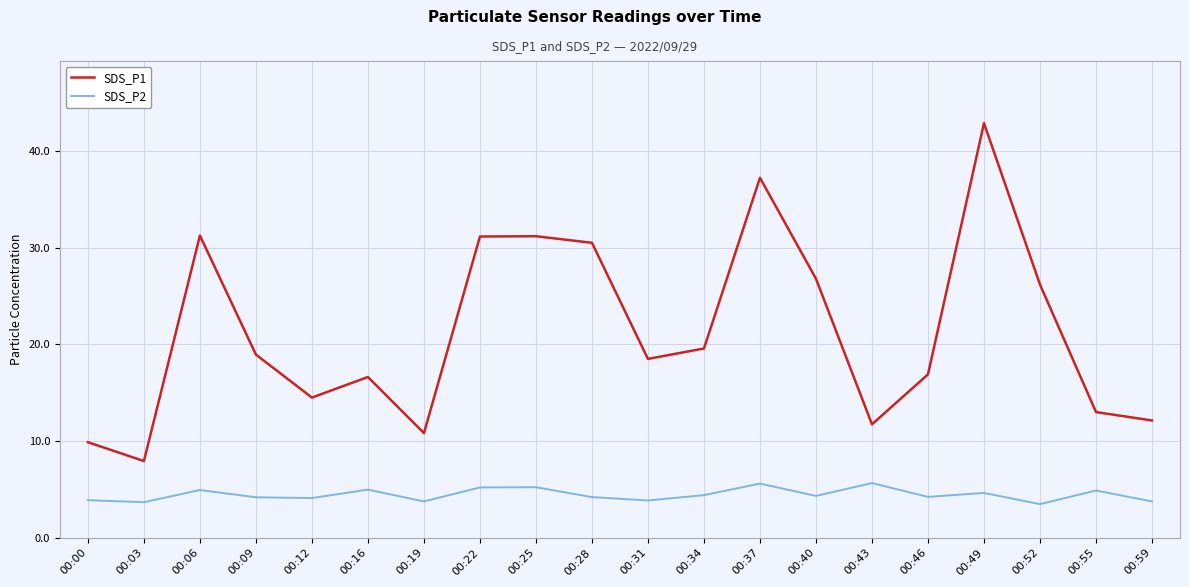

The SDS_P2 series shows 1.2 at 00:09. True or false?

False